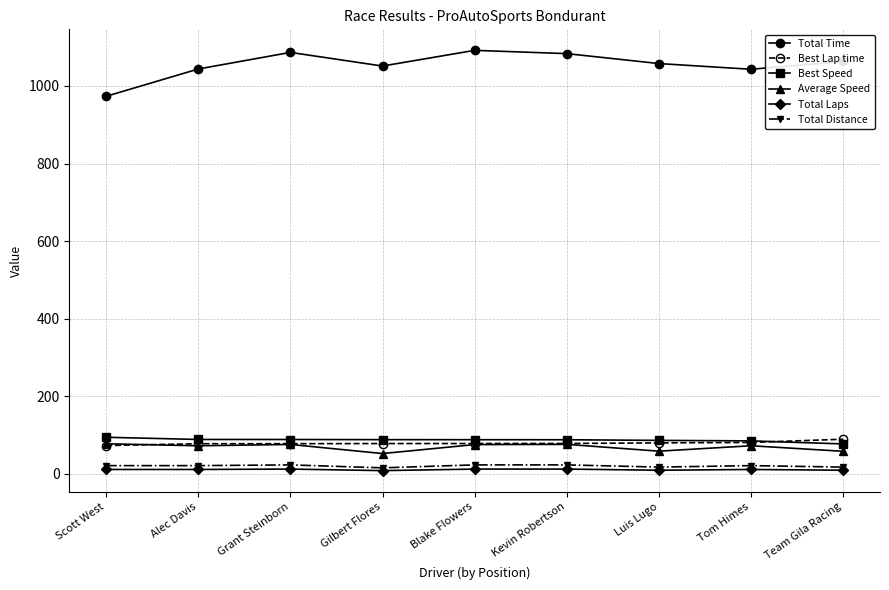

How many data points in Best Speed are above 87?

6